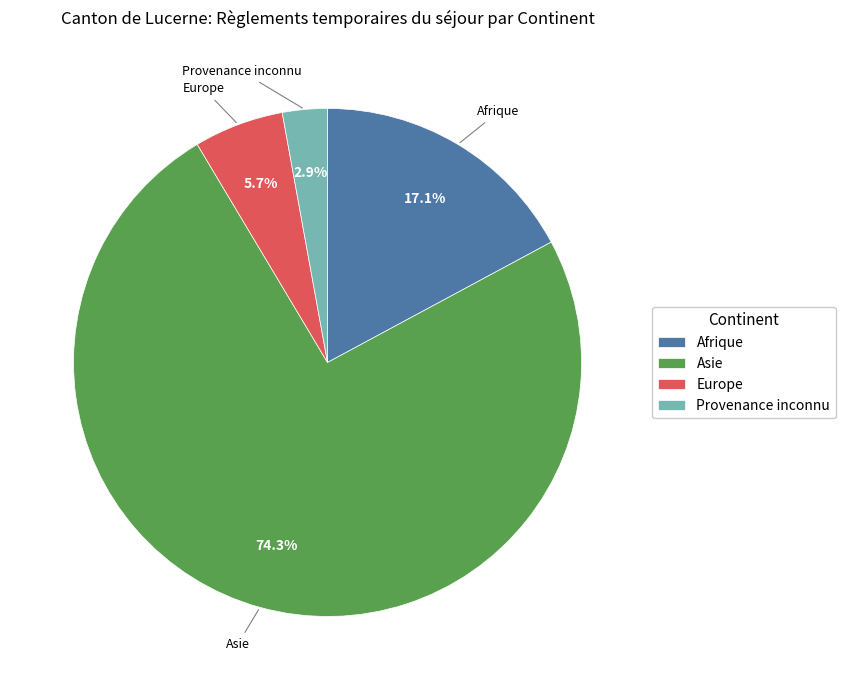

What percentage is the Asie slice, to the nearest percent?

74%